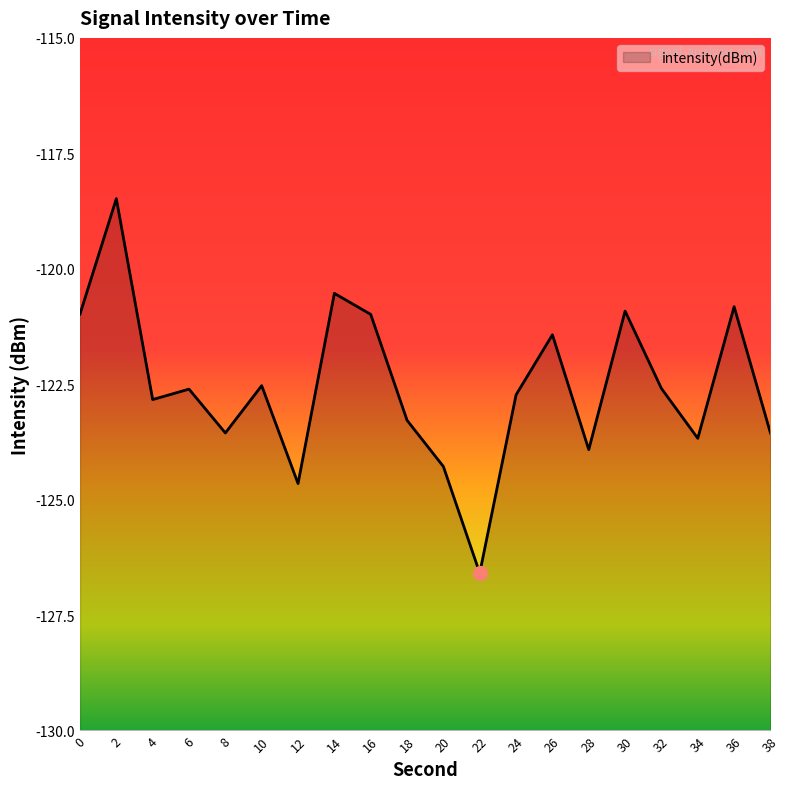

True or false: the data shows -71.3 at 8.

False